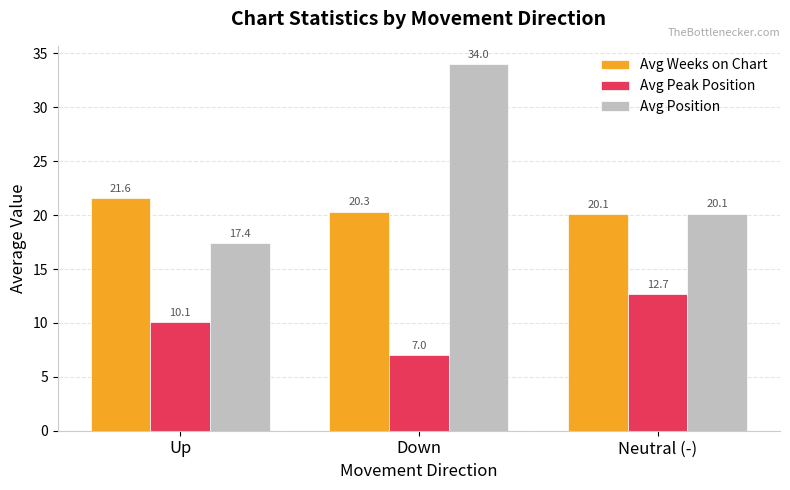

True or false: Avg Position has a value of 8.1 at Up.

False